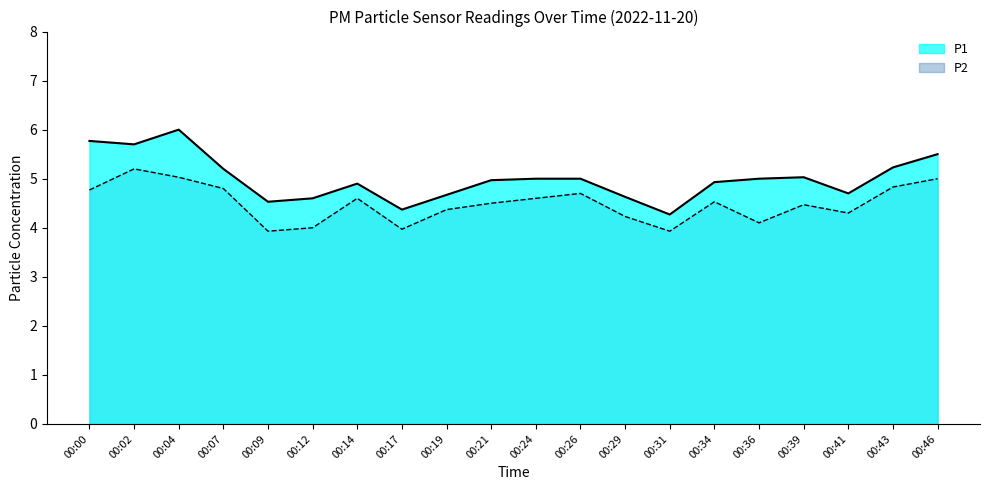

What is the lowest value of the P2 series?

3.9